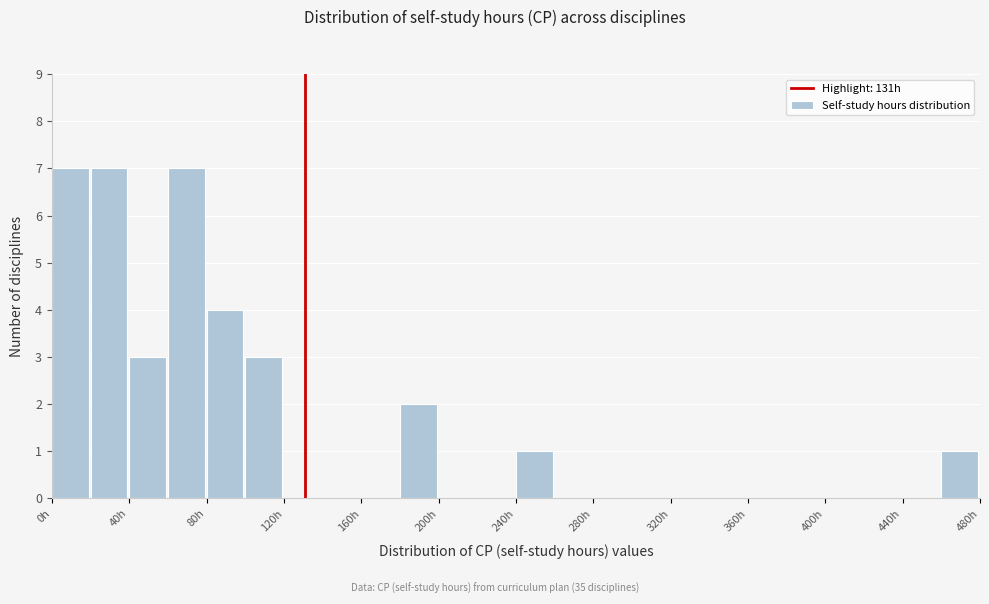

Reading left to right, list every bar in this chart as the range it spans on the x-axis followed by its height. The values are not printed on the chart, so give them approximately, as read against the axis.

0 to 20: 7
20 to 40: 7
40 to 60: 3
60 to 80: 7
80 to 100: 4
100 to 120: 3
120 to 140: 0
140 to 160: 0
160 to 180: 0
180 to 200: 2
200 to 220: 0
220 to 240: 0
240 to 260: 1
260 to 280: 0
280 to 300: 0
300 to 320: 0
320 to 340: 0
340 to 360: 0
360 to 380: 0
380 to 400: 0
400 to 420: 0
420 to 440: 0
440 to 460: 0
460 to 480: 1